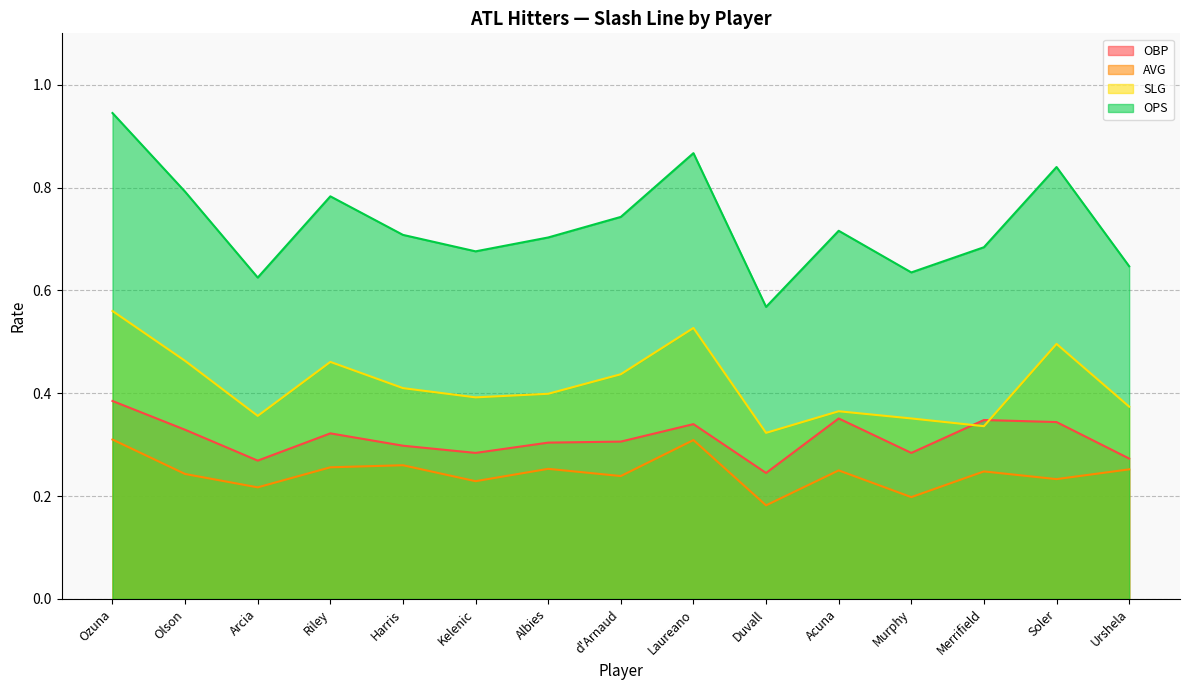

What is the spread (max minus min) of values at Arcia?

0.4